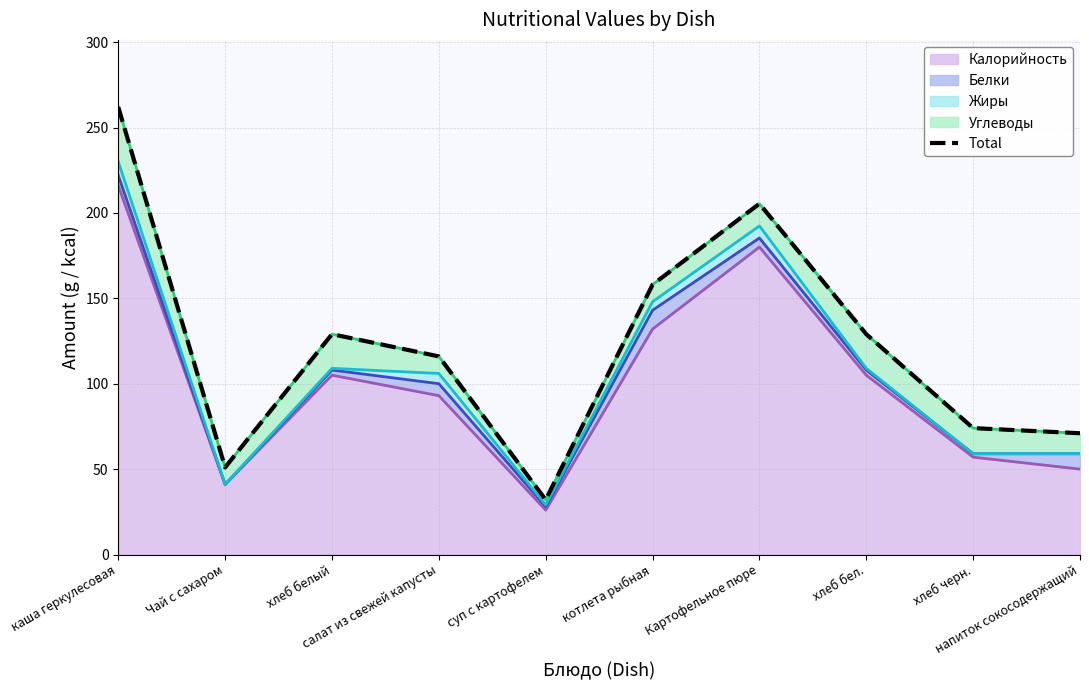

Reading right to left, what are all the values shown in this chart?

71.0	74.0	129.0	205.4	158.0	32.0	116.0	129.0	51.0	262.0